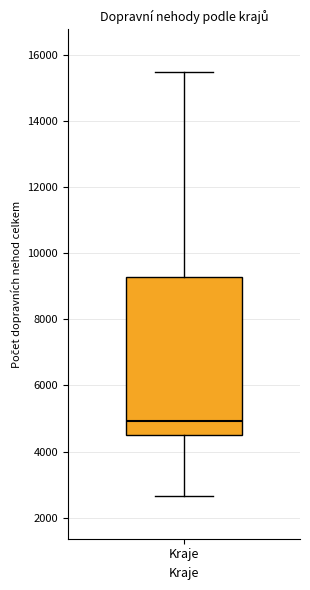

Read this box plot against the y-axis: the position of the median line, the range covered by the box, and the ends of both whiskers. The values are not printed on the chart, so give them approximately, as read against the axis.

median 5000, box 4400 to 9200, whiskers 2600 to 15400